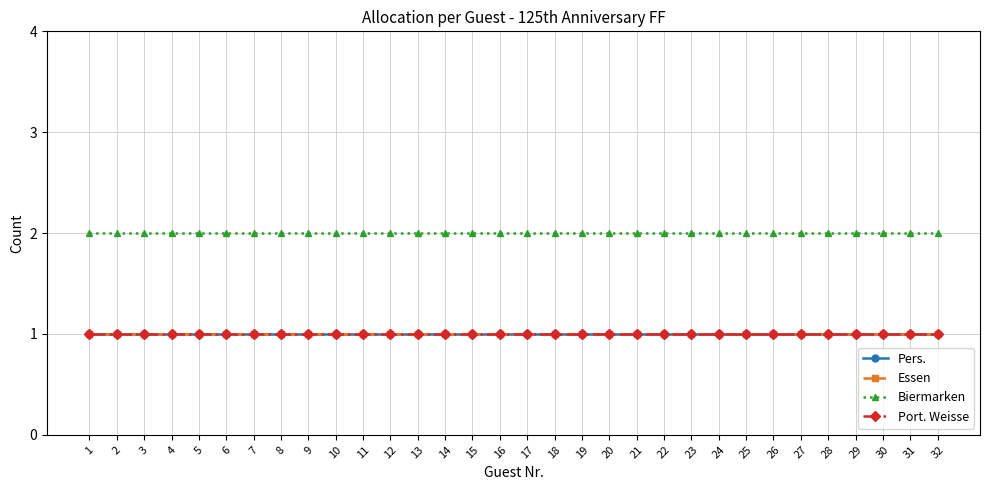

True or false: Biermarken and Essen intersect in this chart.

False